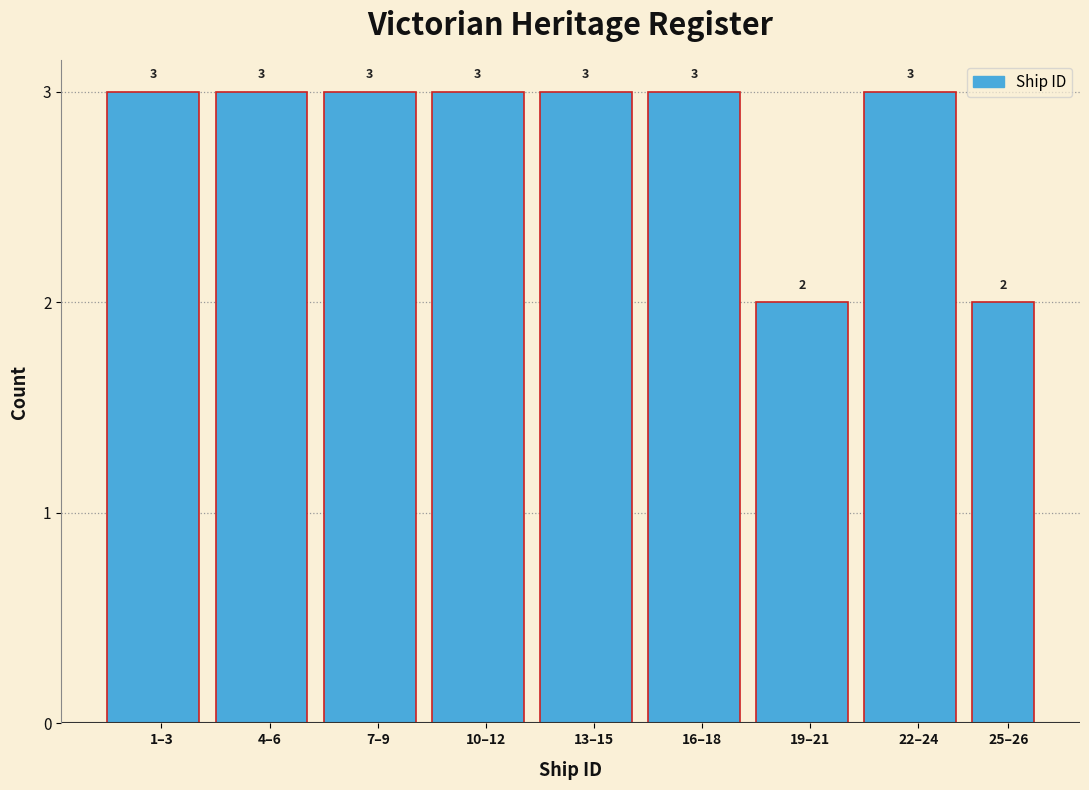

Reading left to right, list all the values displayed in this chart.

1–3=3	4–6=3	7–9=3	10–12=3	13–15=3	16–18=3	19–21=2	22–24=3	25–26=2